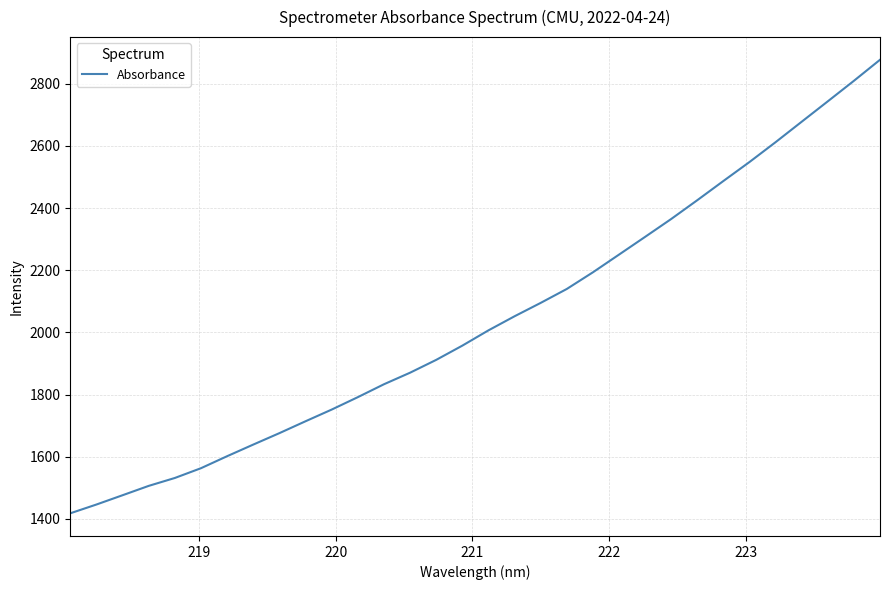

What is the greatest value displayed?

2877.1